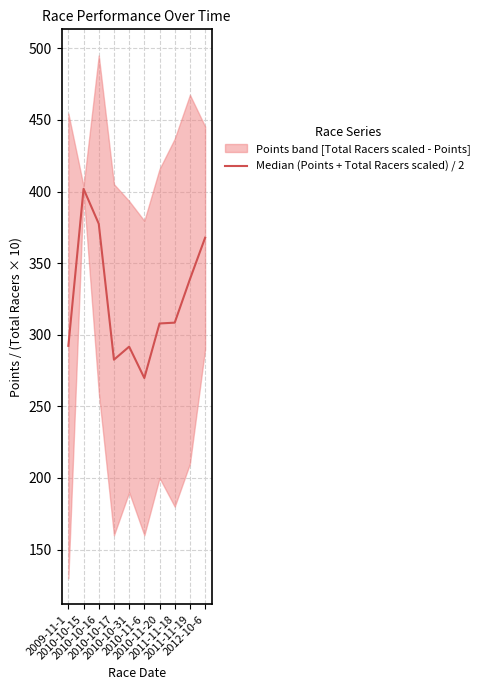

Approximately how many times larger is the value at 2010-10-17 compared to 2010-11-20?

0.9